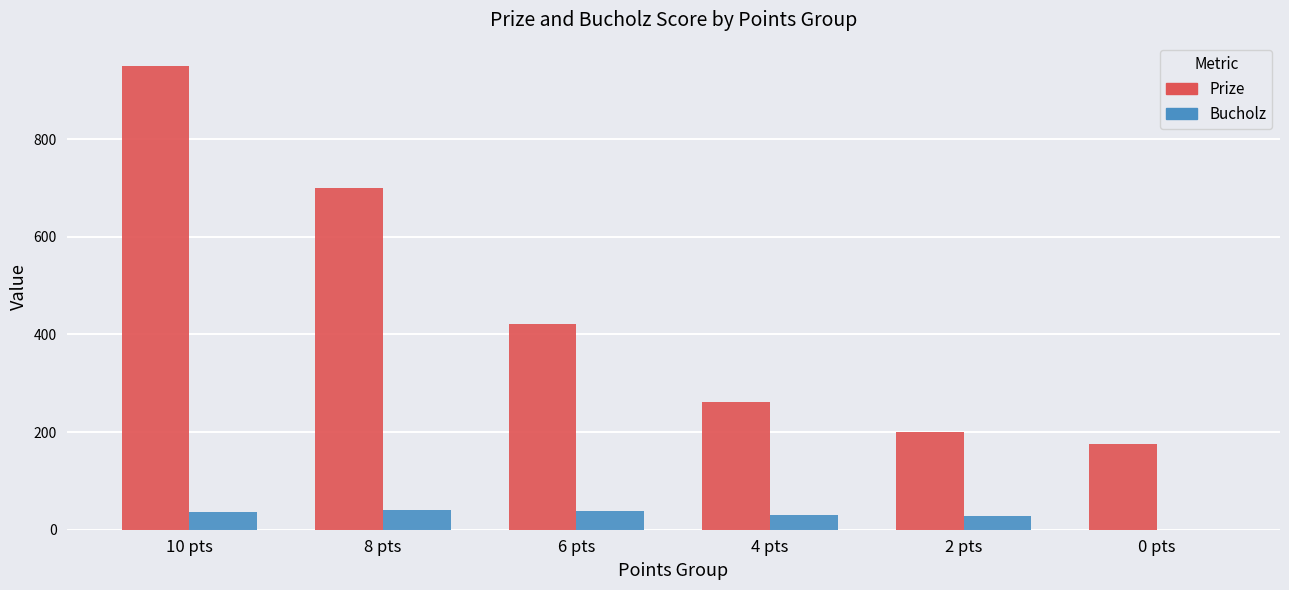

How many positive values does the Bucholz series have?

5